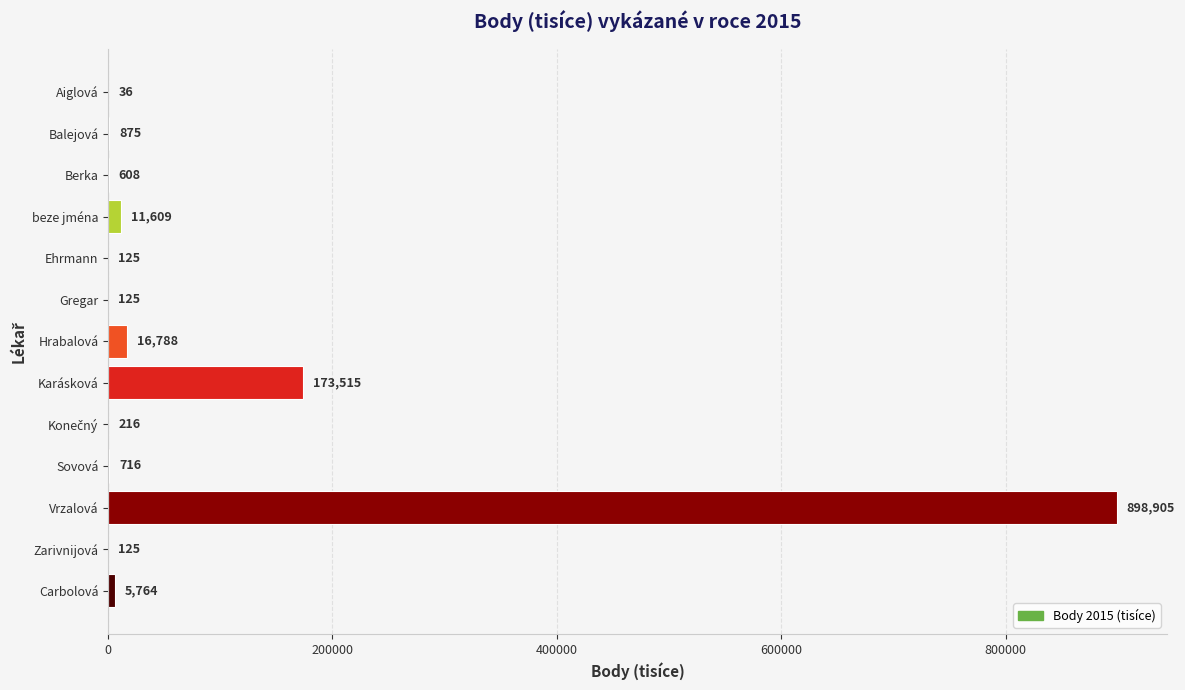

Which category has the highest value across all series?

Vrzalová